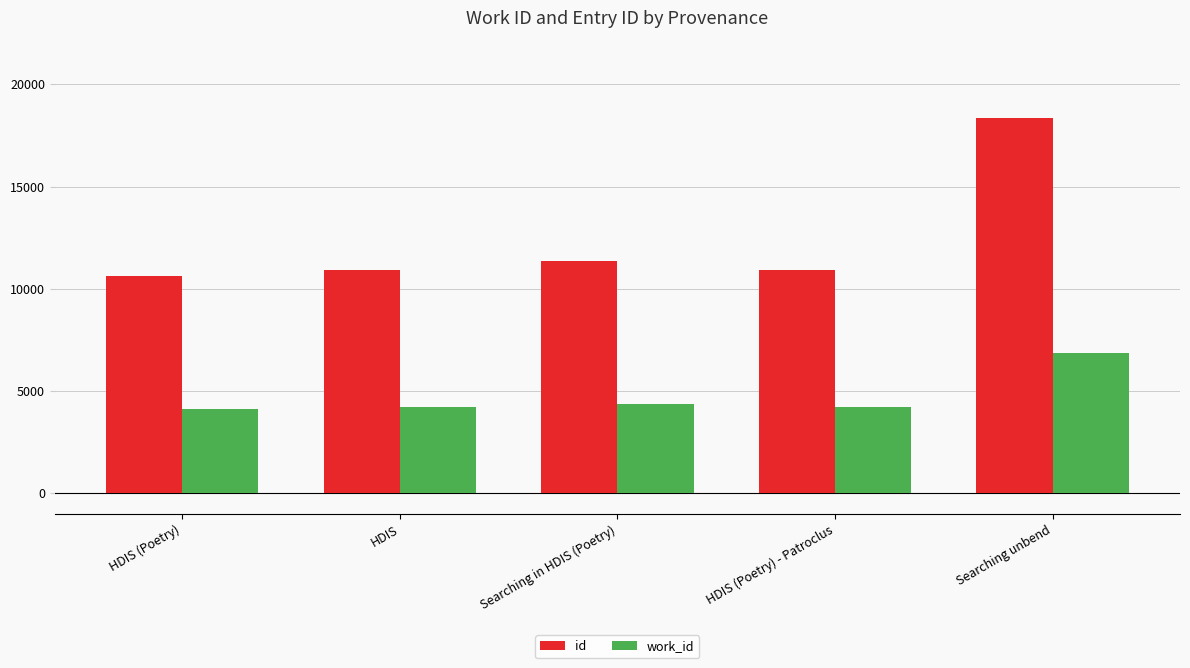

How many bars are there in total?

10